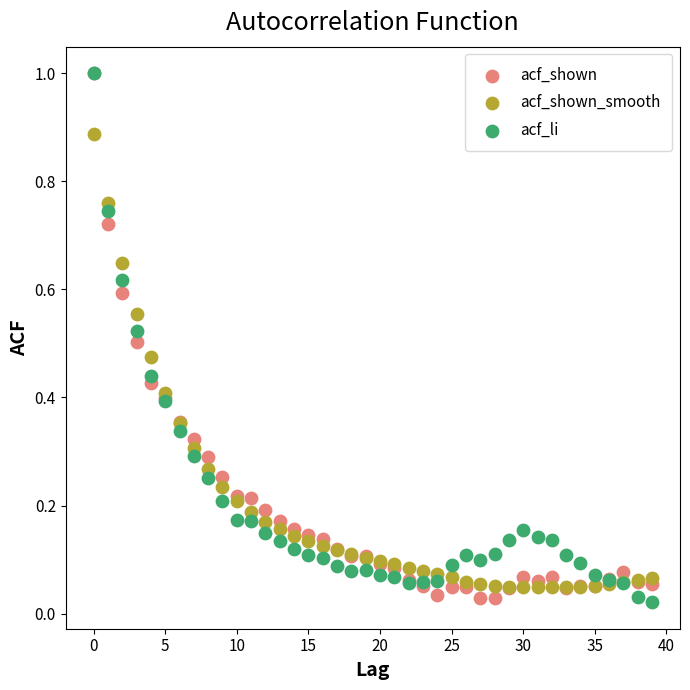

What are all the series names shown in the legend?

acf_shown, acf_shown_smooth, acf_li